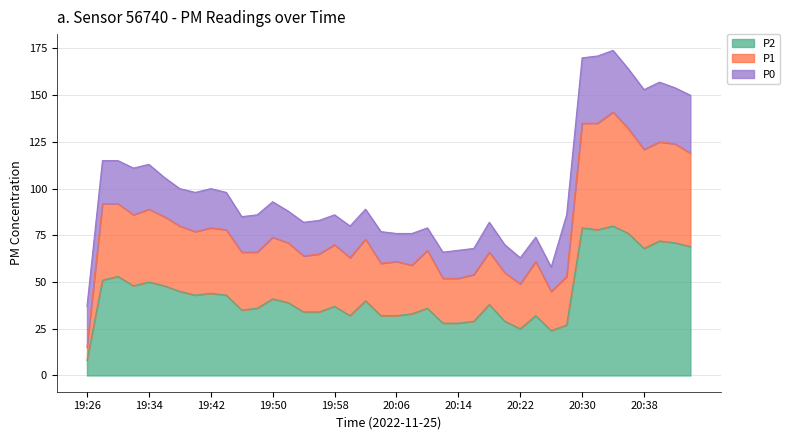

What is the lowest value of the P2 series?

8